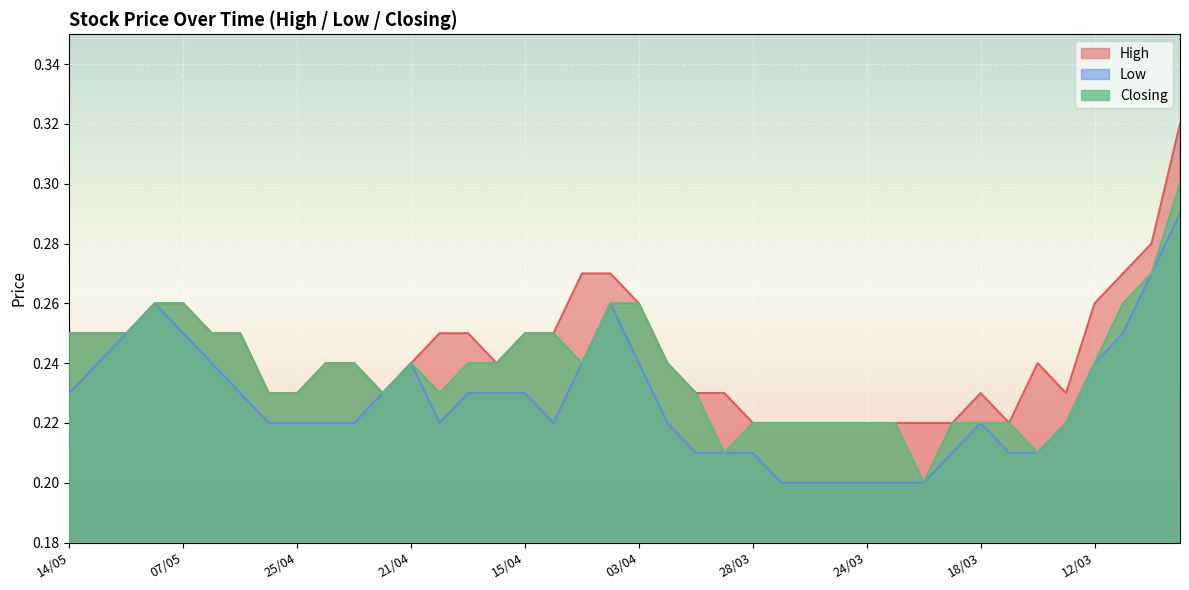

Reading left to right, transcribe all the data shown in this chart.

High: 14/05=0.2	13/05=0.2	12/05=0.2	09/05=0.3	07/05=0.3	05/05=0.2	01/05=0.2	30/04=0.2	25/04=0.2	24/04=0.2	23/04=0.2	22/04=0.2	21/04=0.2	18/04=0.2	17/04=0.2	16/04=0.2	15/04=0.2	08/04=0.2	07/04=0.3	04/04=0.3	03/04=0.3	02/04=0.2	01/04=0.2	31/03=0.2	28/03=0.2	27/03=0.2	26/03=0.2	25/03=0.2	24/03=0.2	21/03=0.2	20/03=0.2	19/03=0.2	18/03=0.2	17/03=0.2	14/03=0.2	13/03=0.2	12/03=0.3	11/03=0.3	10/03=0.3	07/03=0.3
Low: 14/05=0.2	13/05=0.2	12/05=0.2	09/05=0.3	07/05=0.2	05/05=0.2	01/05=0.2	30/04=0.2	25/04=0.2	24/04=0.2	23/04=0.2	22/04=0.2	21/04=0.2	18/04=0.2	17/04=0.2	16/04=0.2	15/04=0.2	08/04=0.2	07/04=0.2	04/04=0.3	03/04=0.2	02/04=0.2	01/04=0.2	31/03=0.2	28/03=0.2	27/03=0.2	26/03=0.2	25/03=0.2	24/03=0.2	21/03=0.2	20/03=0.2	19/03=0.2	18/03=0.2	17/03=0.2	14/03=0.2	13/03=0.2	12/03=0.2	11/03=0.2	10/03=0.3	07/03=0.3
Closing: 14/05=0.2	13/05=0.2	12/05=0.2	09/05=0.3	07/05=0.3	05/05=0.2	01/05=0.2	30/04=0.2	25/04=0.2	24/04=0.2	23/04=0.2	22/04=0.2	21/04=0.2	18/04=0.2	17/04=0.2	16/04=0.2	15/04=0.2	08/04=0.2	07/04=0.2	04/04=0.3	03/04=0.3	02/04=0.2	01/04=0.2	31/03=0.2	28/03=0.2	27/03=0.2	26/03=0.2	25/03=0.2	24/03=0.2	21/03=0.2	20/03=0.2	19/03=0.2	18/03=0.2	17/03=0.2	14/03=0.2	13/03=0.2	12/03=0.2	11/03=0.3	10/03=0.3	07/03=0.3